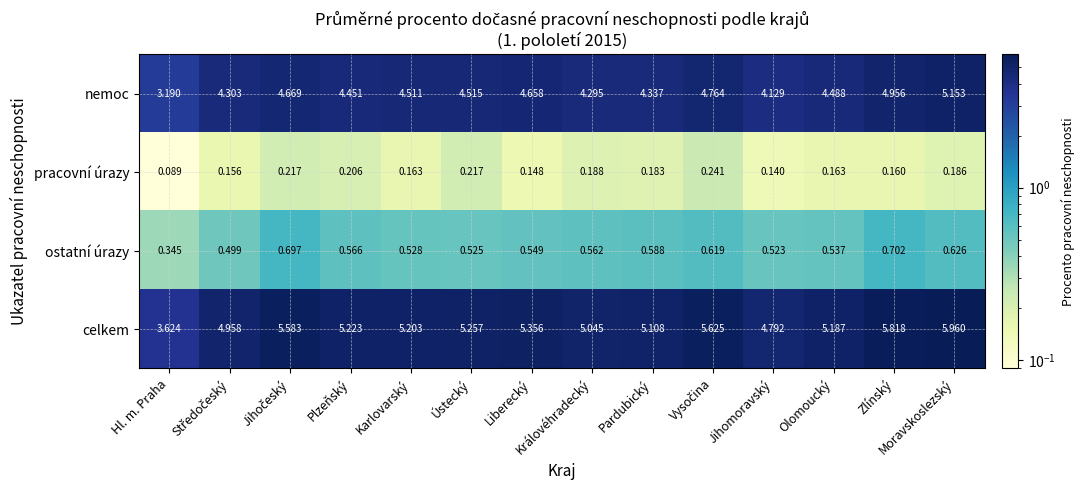

Where is pracovní úrazy nearest to the value 0?

Hl. m. Praha